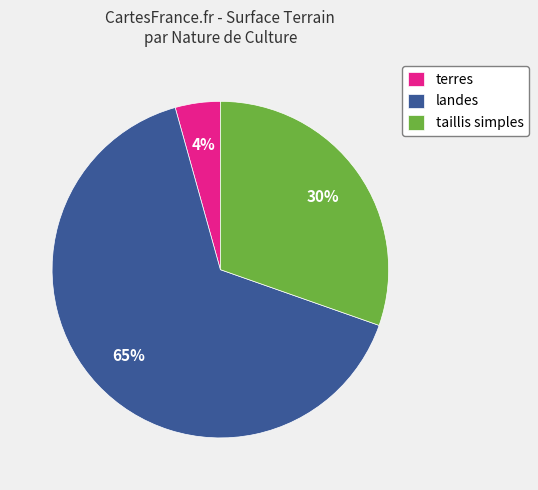

Which slice is the smallest?

terres